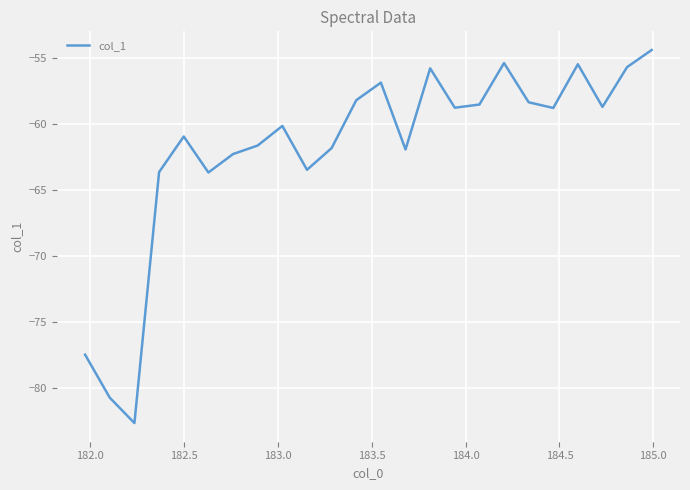

What is the maximum value shown in the chart?

-54.4